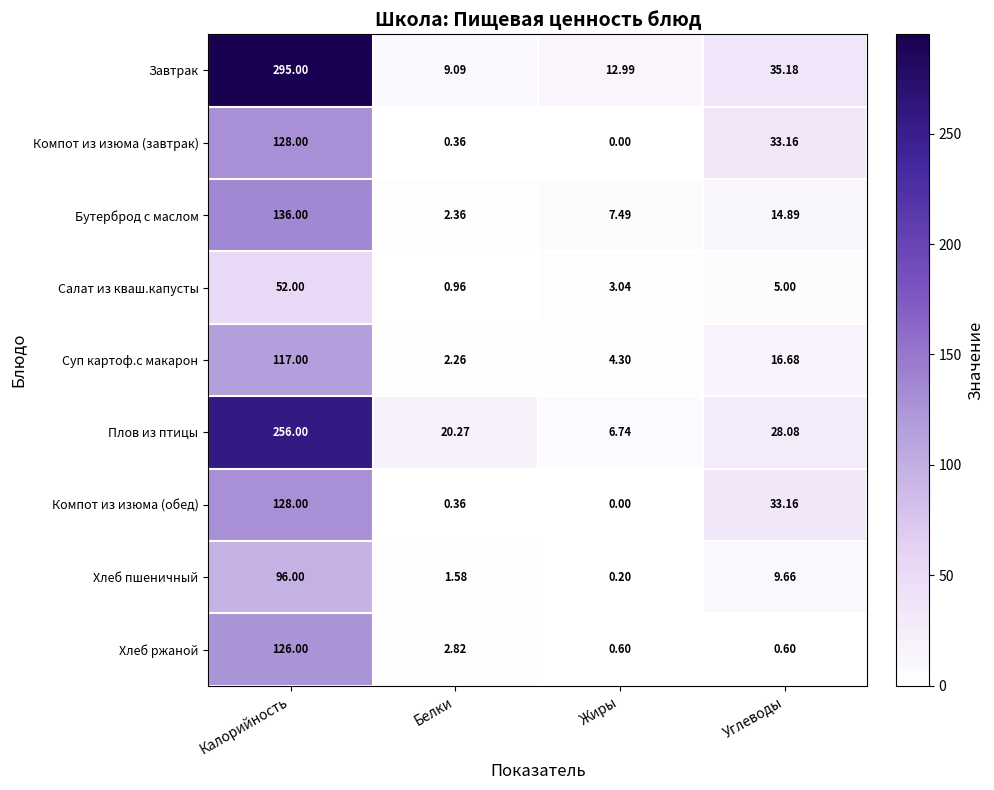

Which category has the lowest value in the Компот из изюма (обед) series?

Жиры